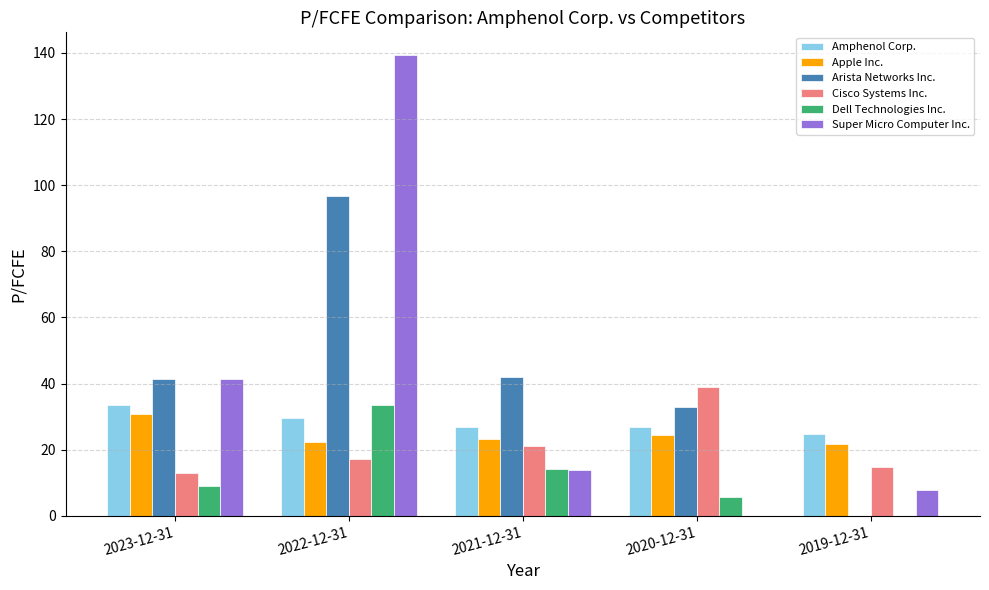

At which label does Amphenol Corp. reach its peak?

2023-12-31